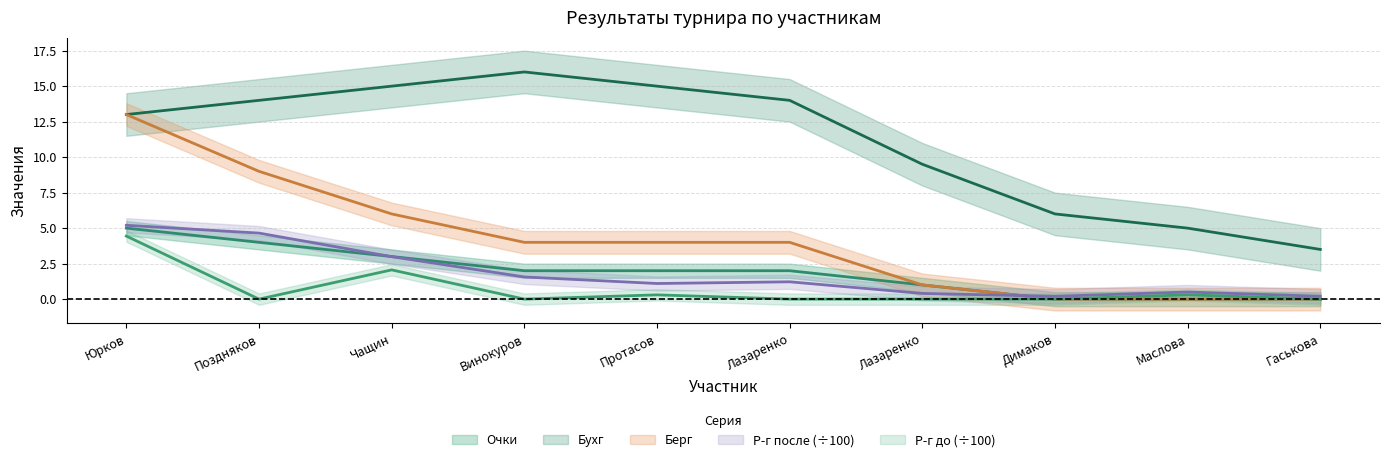

What is the difference between the second highest and minimum values in the Бухг series?

11.5